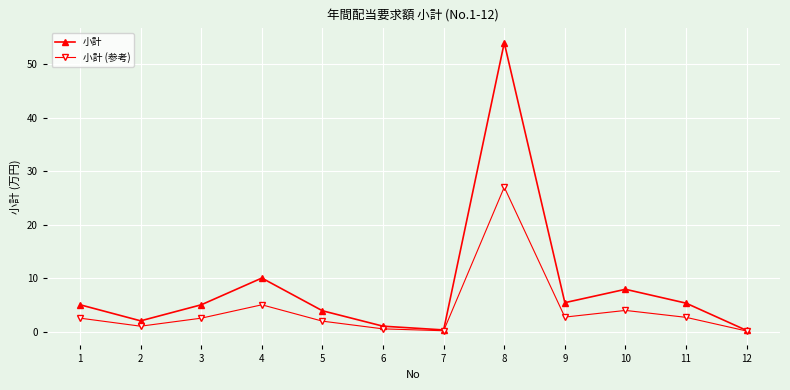

What is the sum of the 小計 values at 7 and 3?

5.3